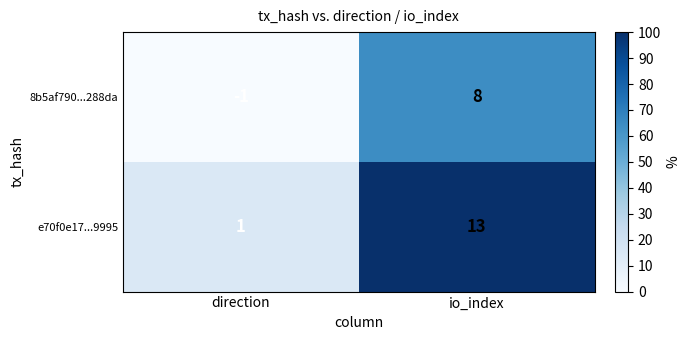

Reading left to right, what are all the values shown in this chart?

8b5af790...288da: direction=-1	io_index=8
e70f0e17...9995: direction=1	io_index=13